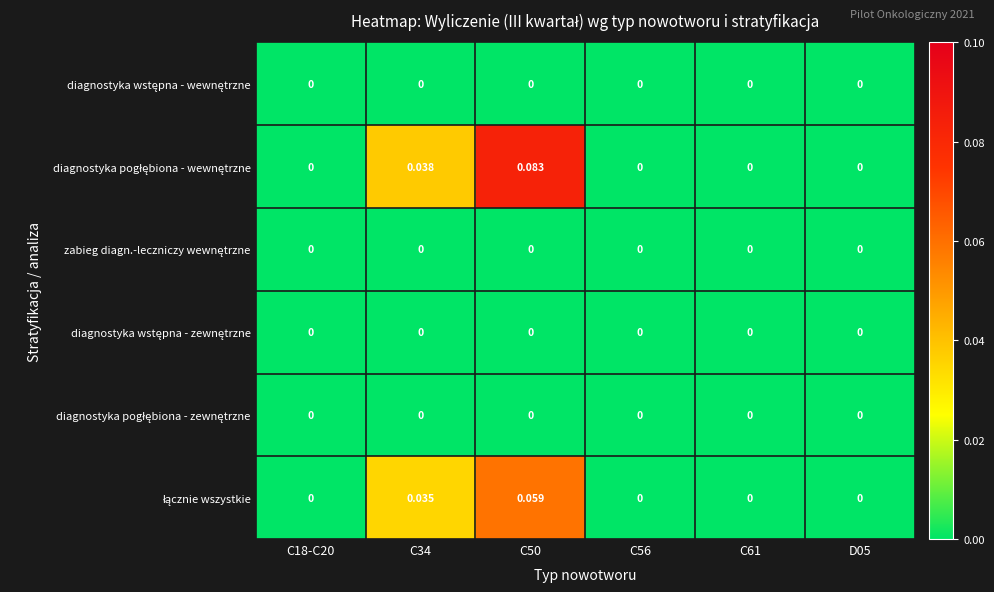

How many data points does each series have?

6